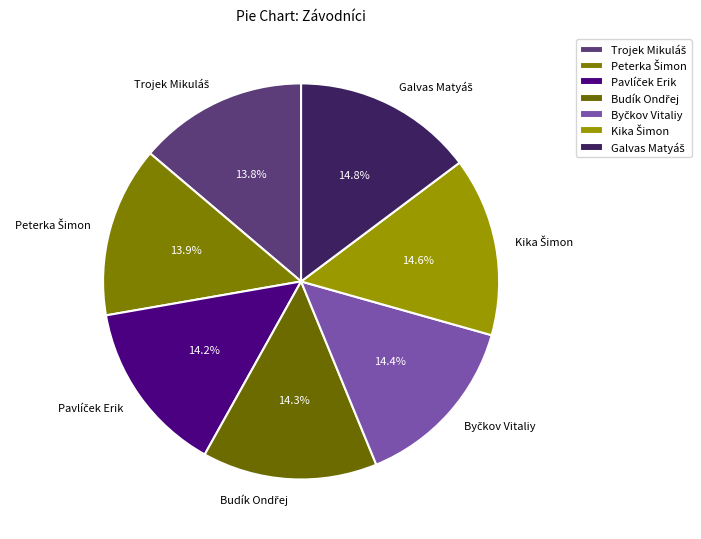

Is there any slice that represents more than half of the pie?

No